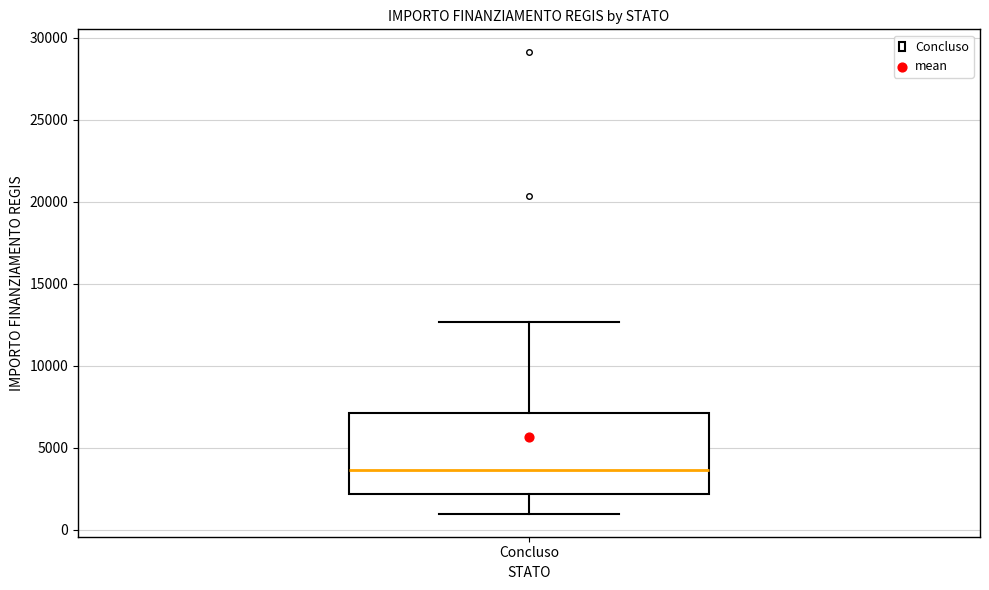

Transcribe this box plot: give where the median line is, the range the box spans, and where the two whiskers end, as read against the y-axis. The values are not printed on the chart, so give them approximately, as read against the axis.

median 3500, box 2000 to 7000, whiskers 1000 to 12500